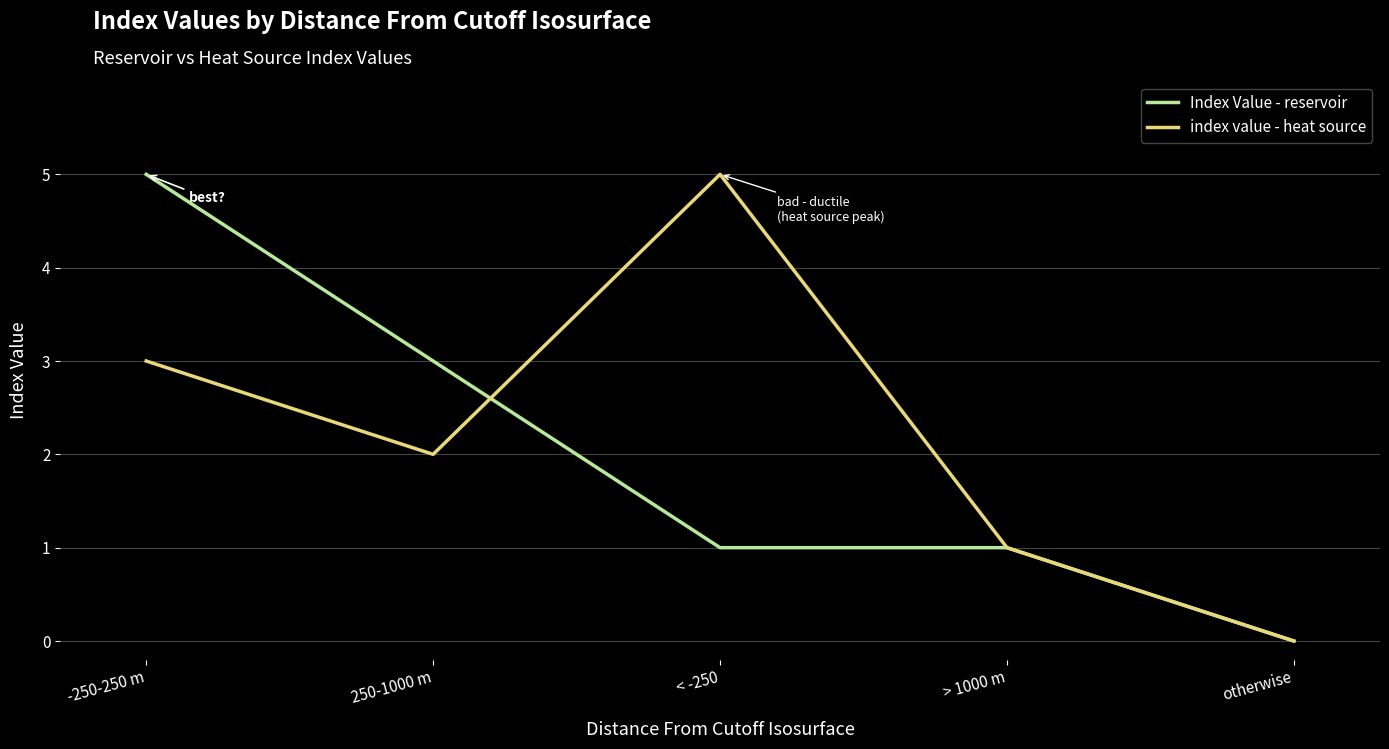

Which series changed the most between -250-250 m and 250-1000 m?

Index Value - reservoir